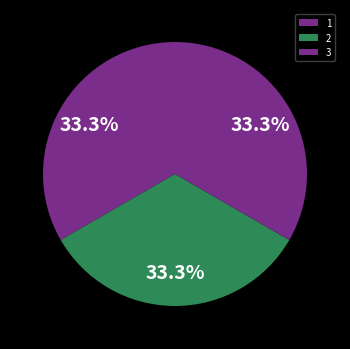

Count the number of slices in the pie.

3